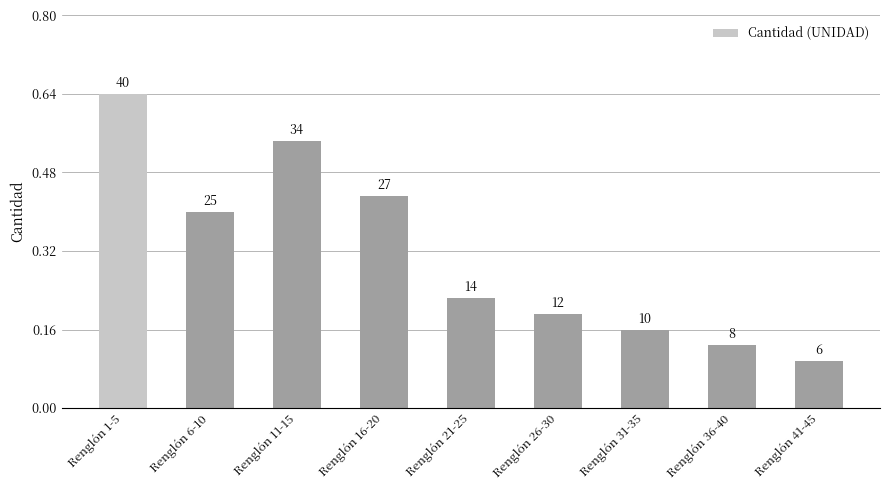

What is the difference between the values at Renglón 31-35 and Renglón 26-30?

2